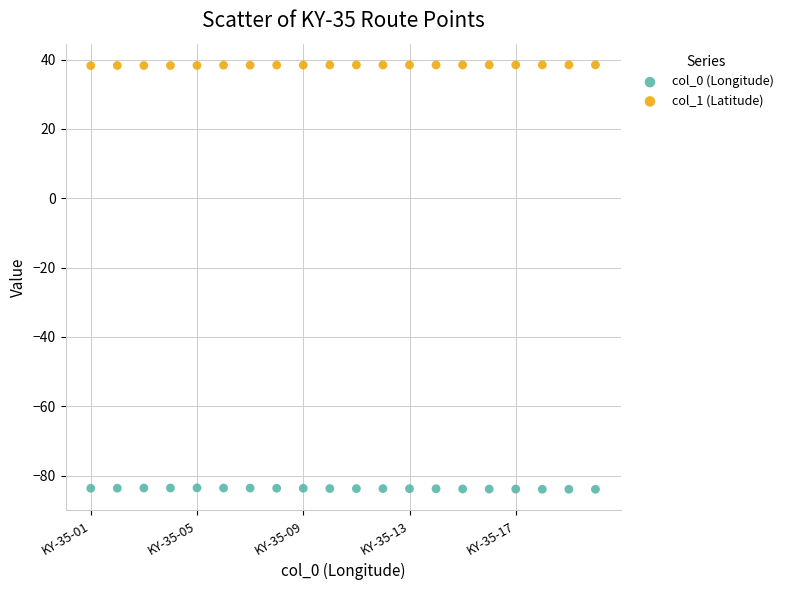

Across all data points, what is the range of Y values (max minus min)?

122.4